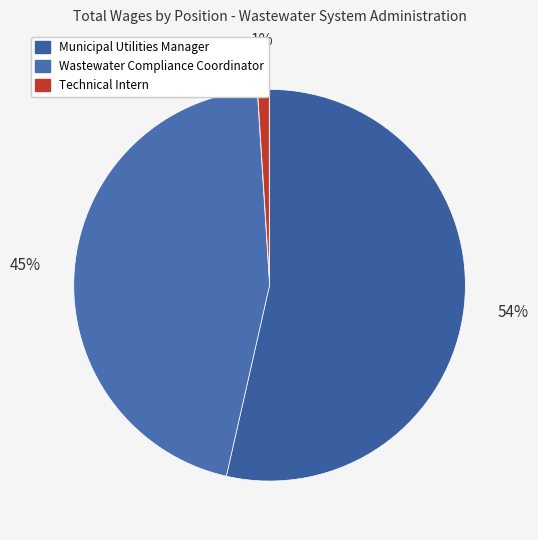

How many slices are in this pie chart?

3